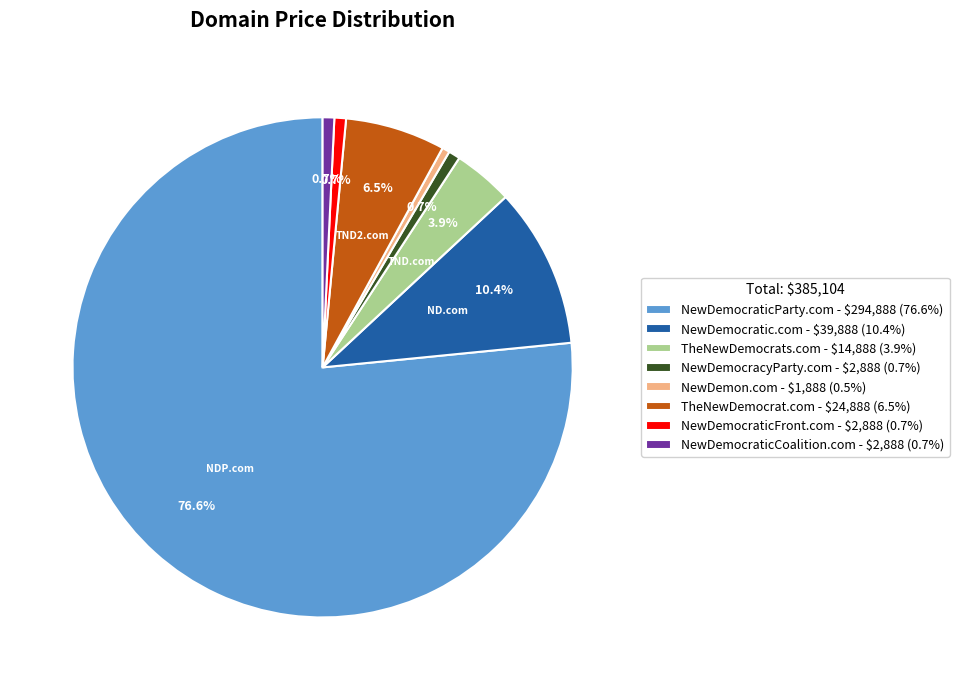

How much of the chart is everything except TheNewDemocrat.com - $24,888 (6.5%)?

93.5%